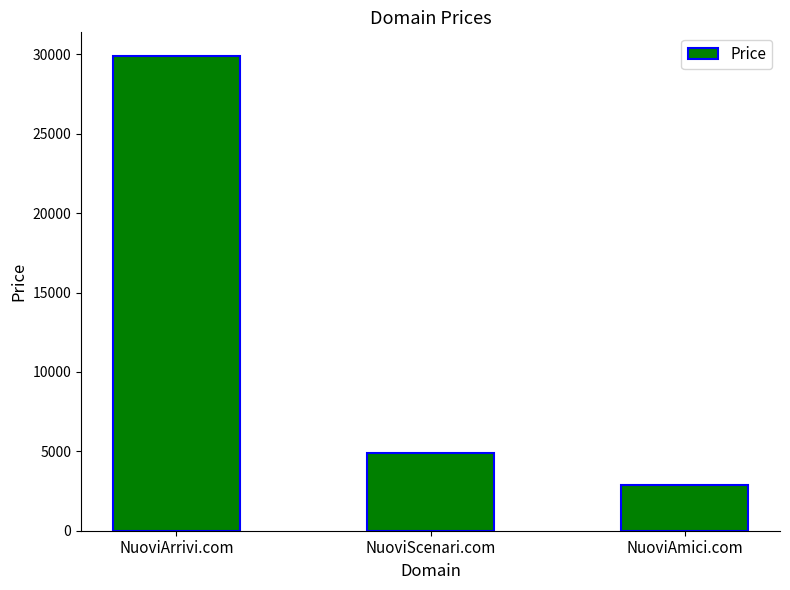

The chart shows a value of 47271 at NuoviArrivi.com. True or false?

False